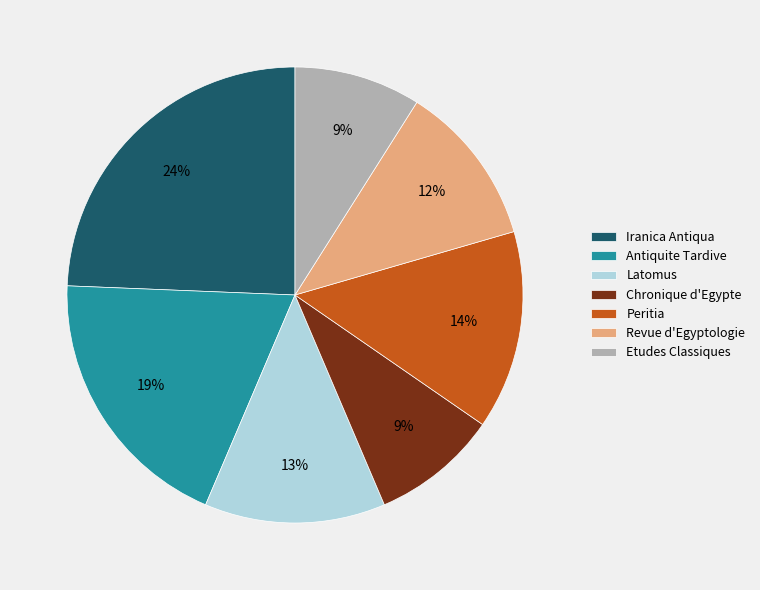

To the nearest percent, what is the average slice percentage?

14%